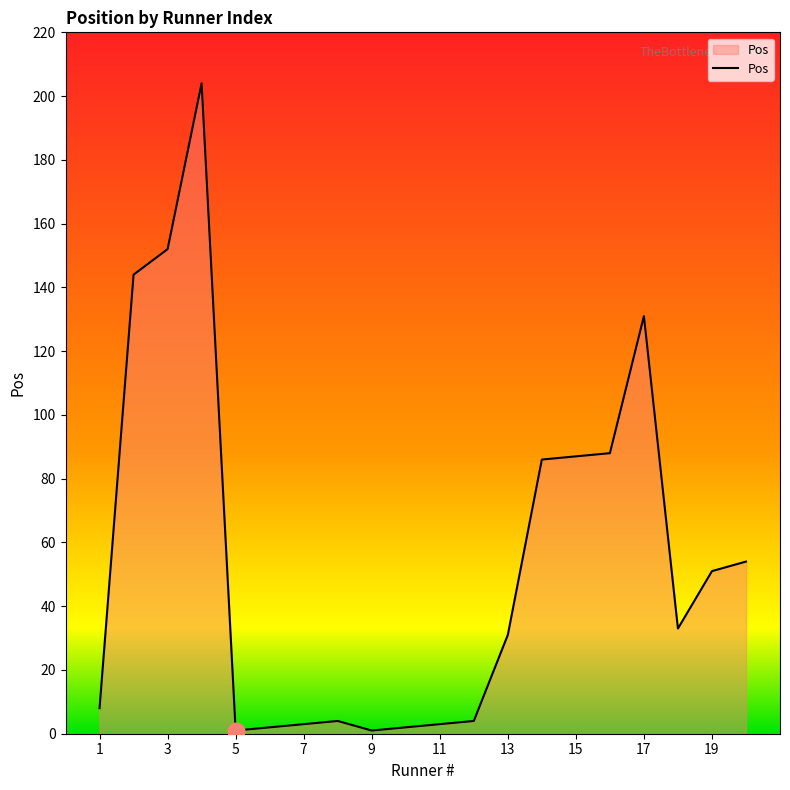

What is the difference between the maximum and minimum values?

203